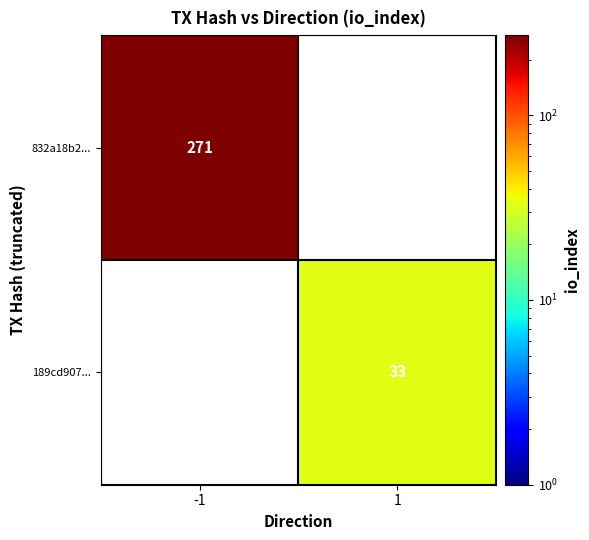

Which label corresponds to the largest value in the chart?

-1